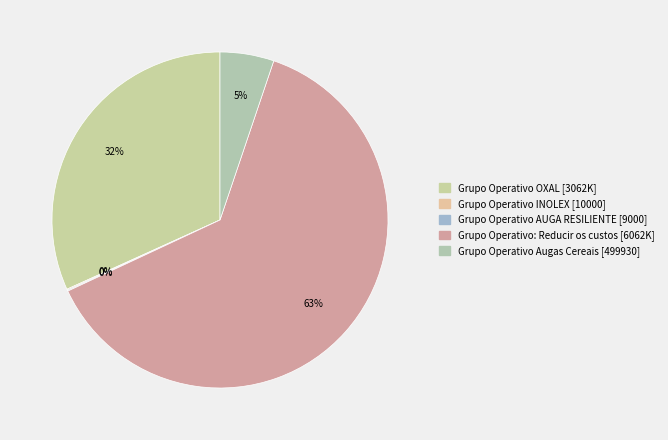

To the nearest percent, what is the difference between the largest and smallest slice percentages?

63%